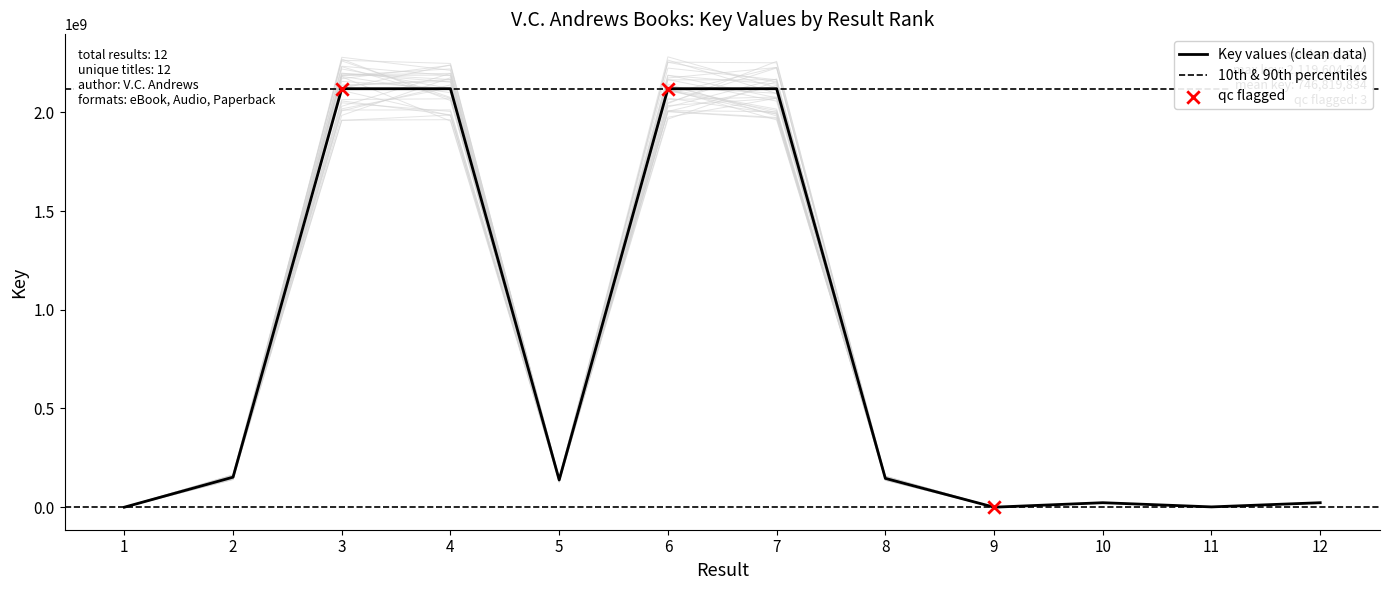

Approximately how many times larger is the value at 4 compared to 11?

1358.1